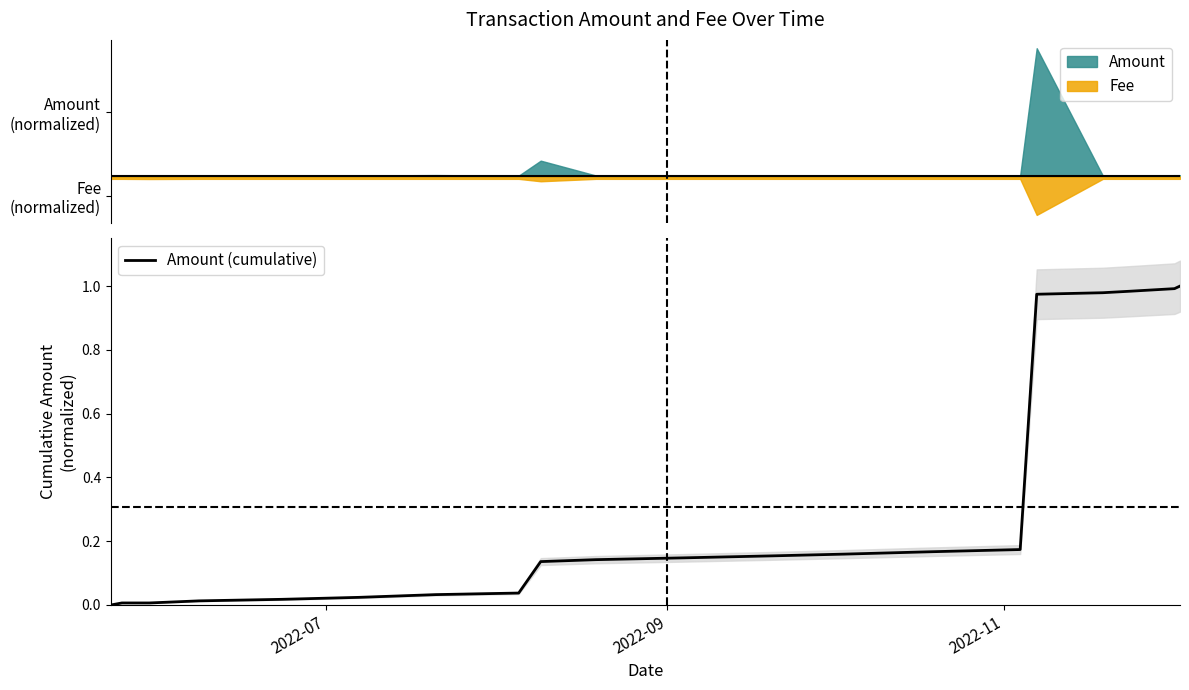

True or false: the data shows 0.0 at 2022-12.

False